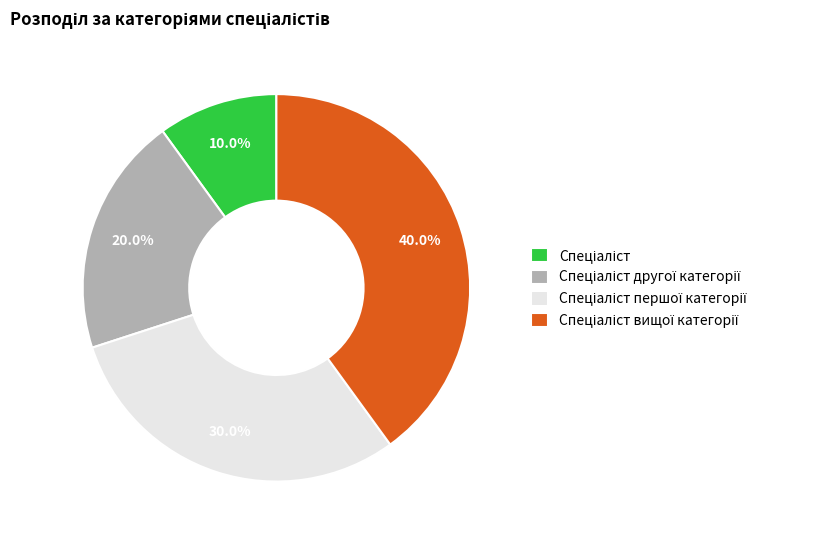

Is there a majority slice in this chart?

No